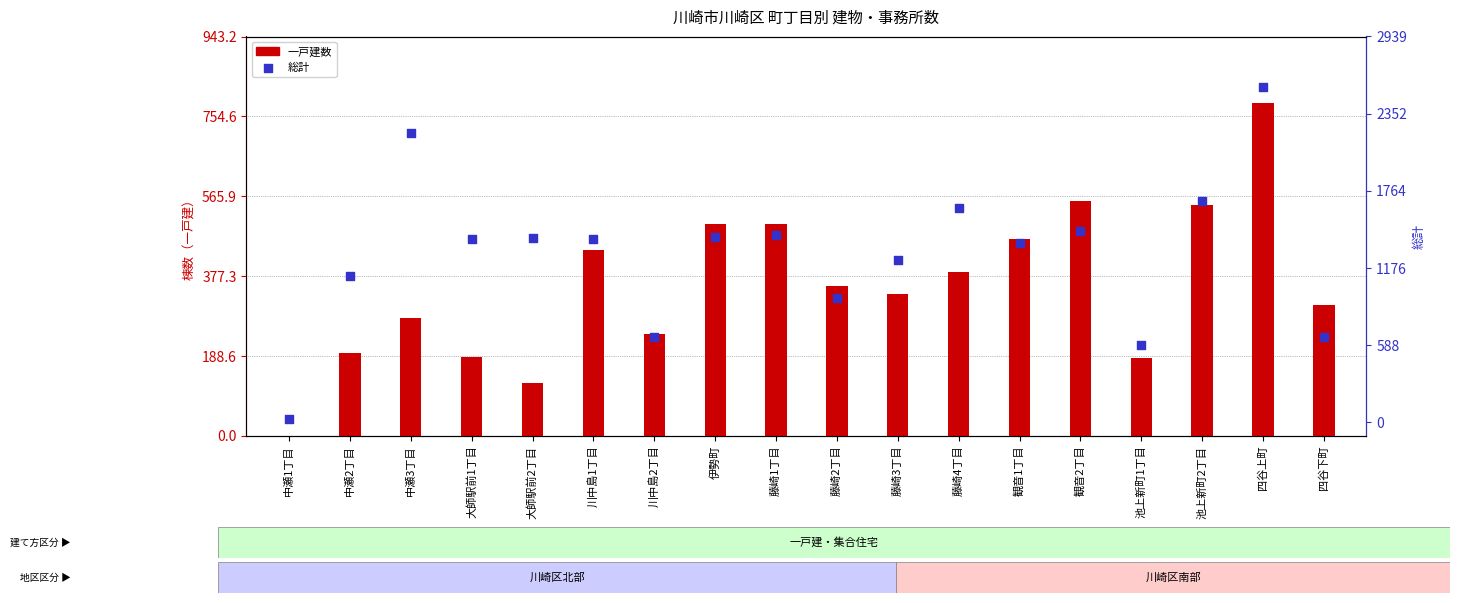

Which has a higher value, 川中島2丁目 or 藤崎2丁目?

藤崎2丁目